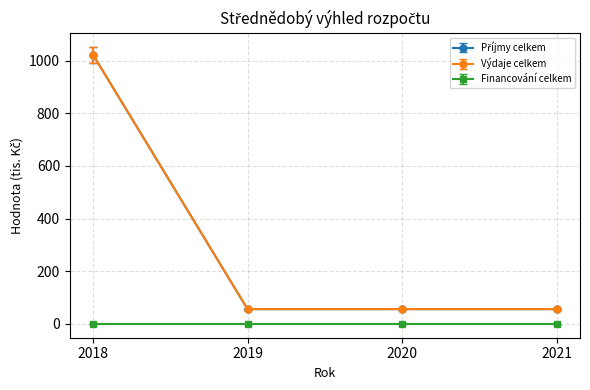

Is this an area chart (filled region under the line)?

No